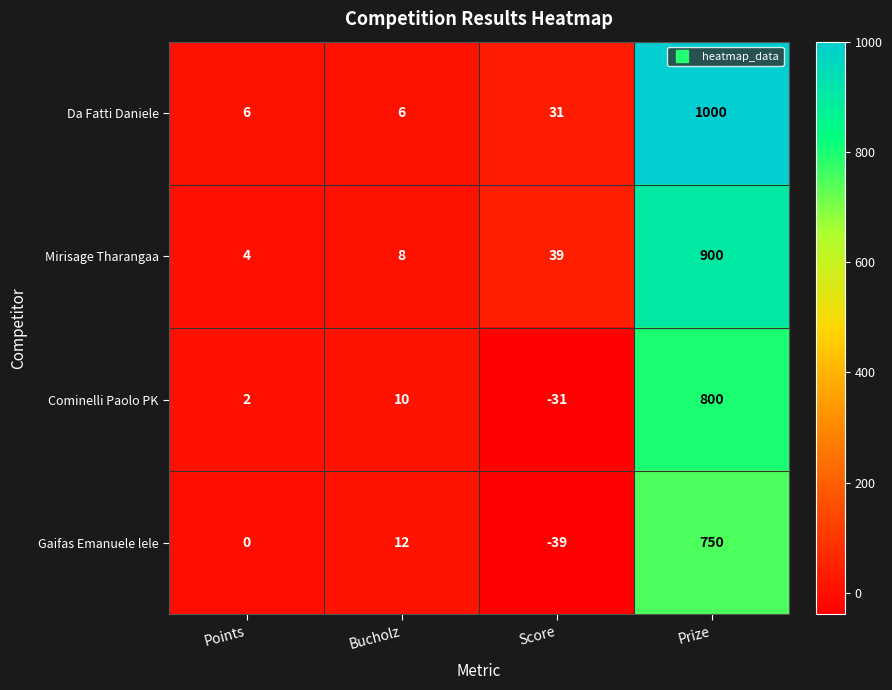

Reading left to right, extract all data points from this chart.

Da Fatti Daniele: Points=6	Bucholz=6	Score=31	Prize=1000
Mirisage Tharangaa: Points=4	Bucholz=8	Score=39	Prize=900
Cominelli Paolo PK: Points=2	Bucholz=10	Score=-31	Prize=800
Gaifas Emanuele lele: Points=0	Bucholz=12	Score=-39	Prize=750